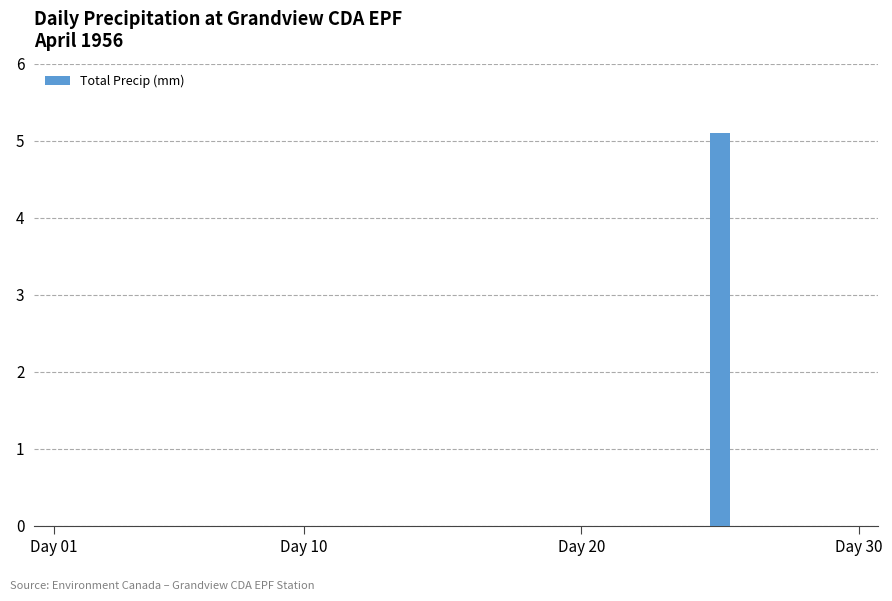

What is the maximum value shown in the chart?

5.1